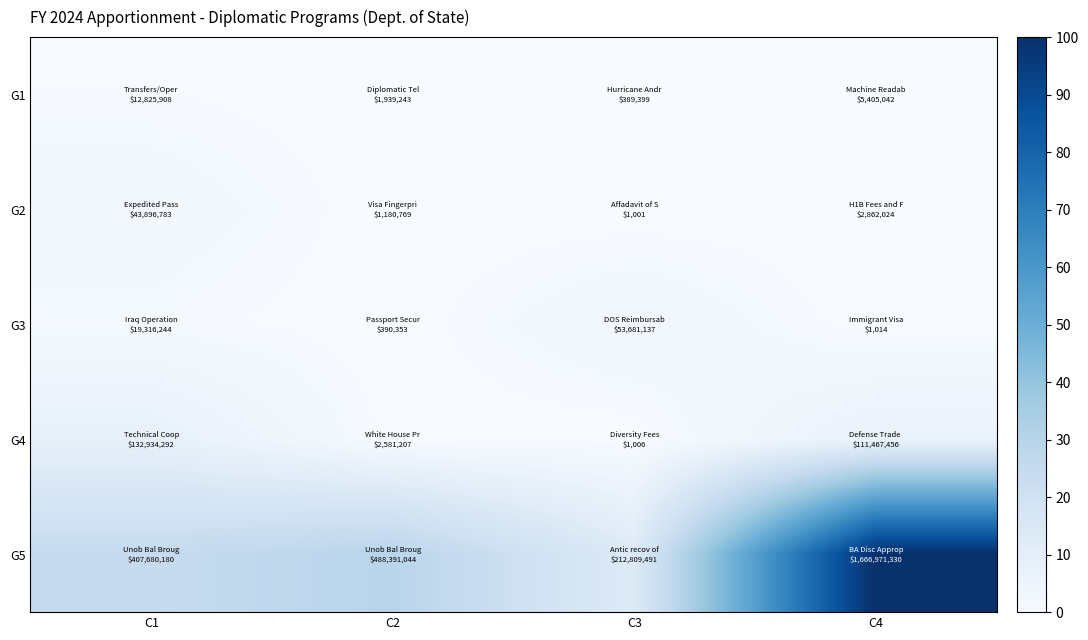

Which category has the lowest value across all series?

C3